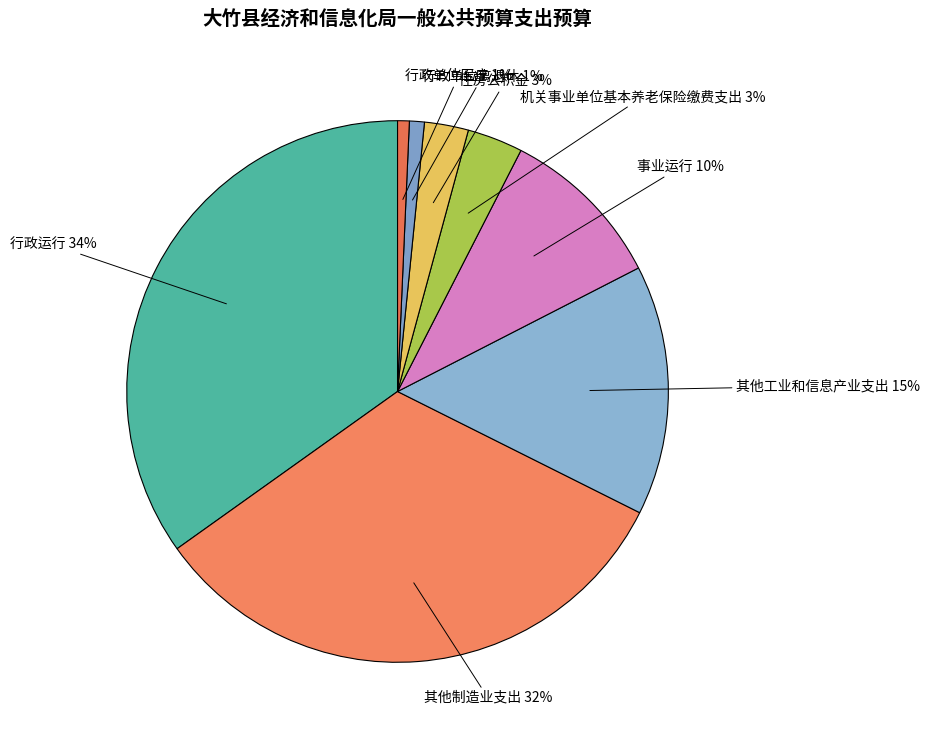

What is the change in value from 行政单位离退休 to 事业运行?

+1421041